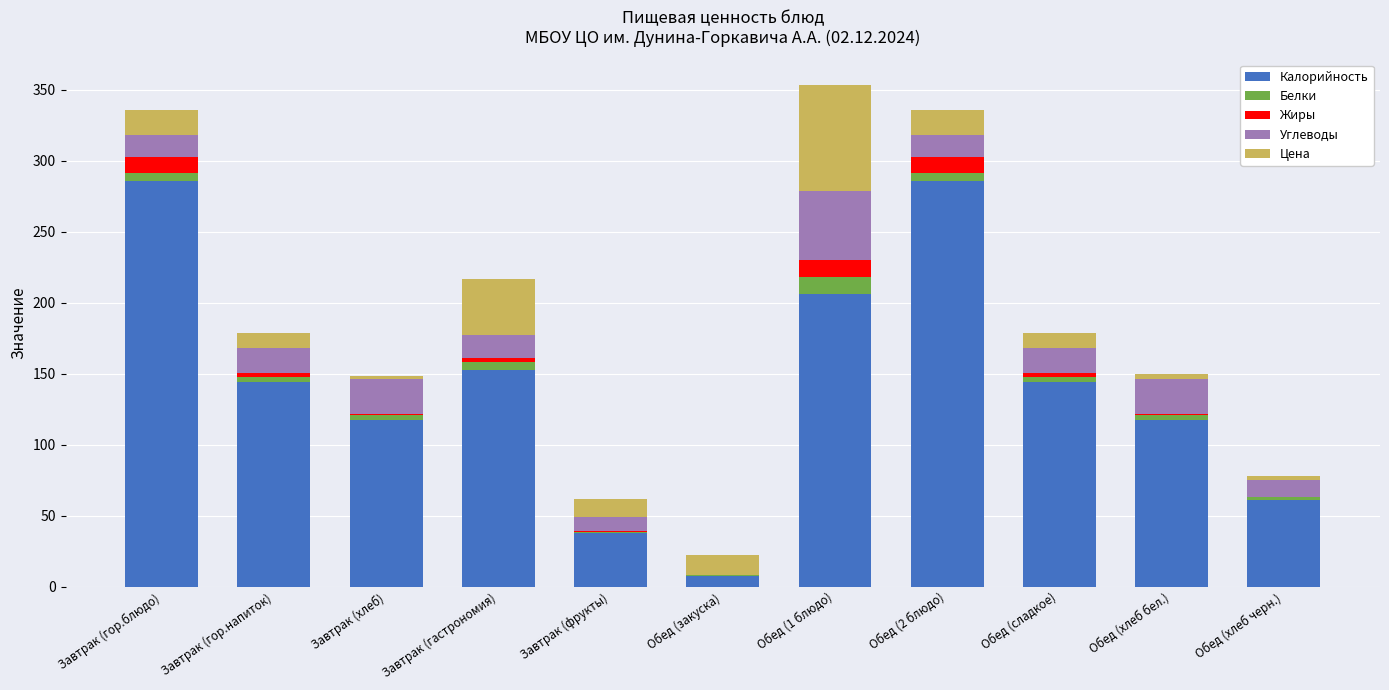

What is the total value across all series at Обед (сладкое)?

178.5